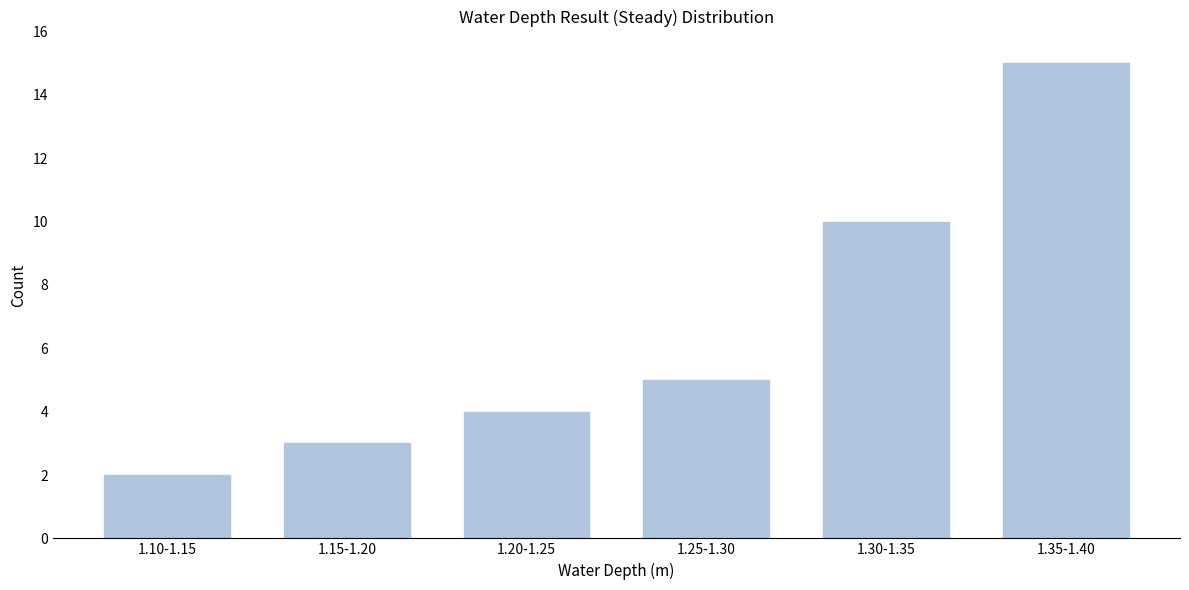

Reading left to right, transcribe all the data shown in this chart.

2	3	4	5	10	15